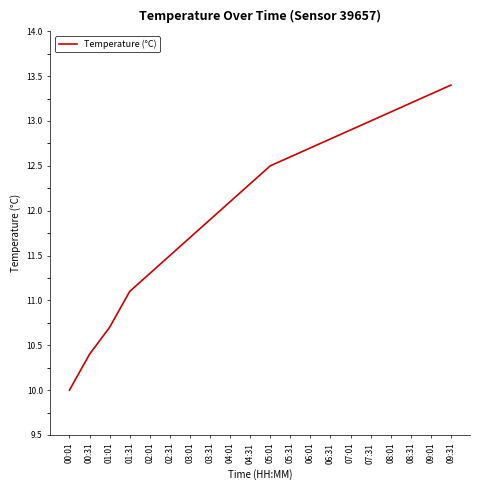

What position from the left is 05:31?

12